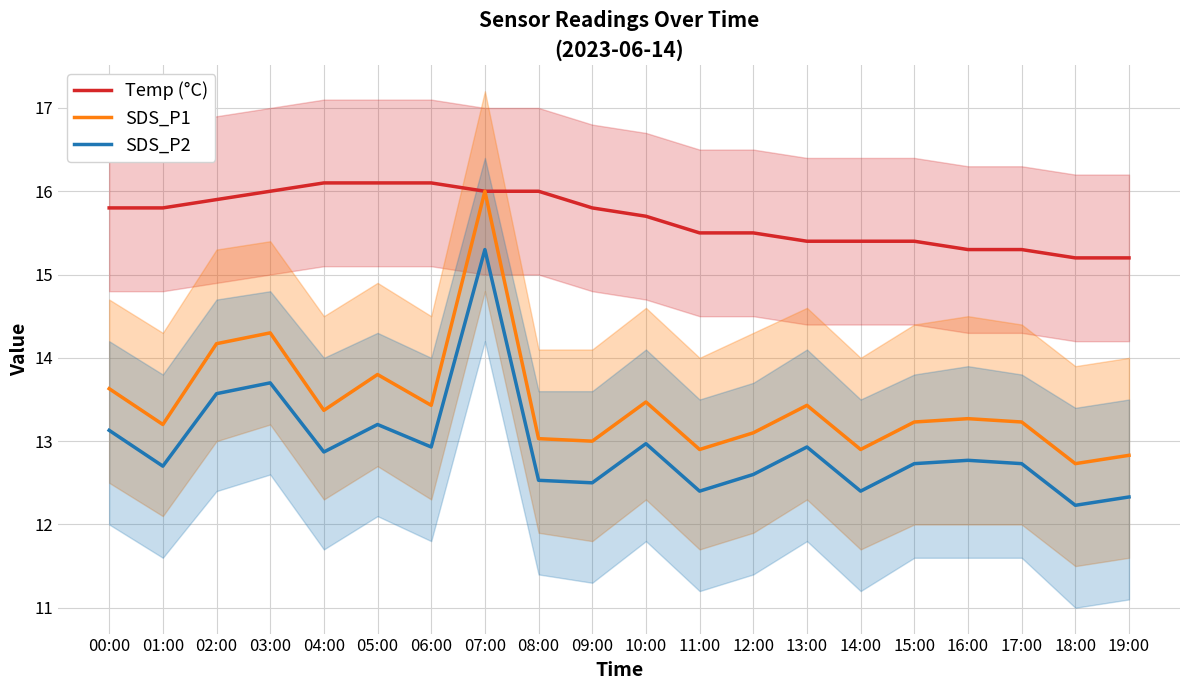

What are all the series names shown in the legend?

Temp (°C), SDS_P1, SDS_P2